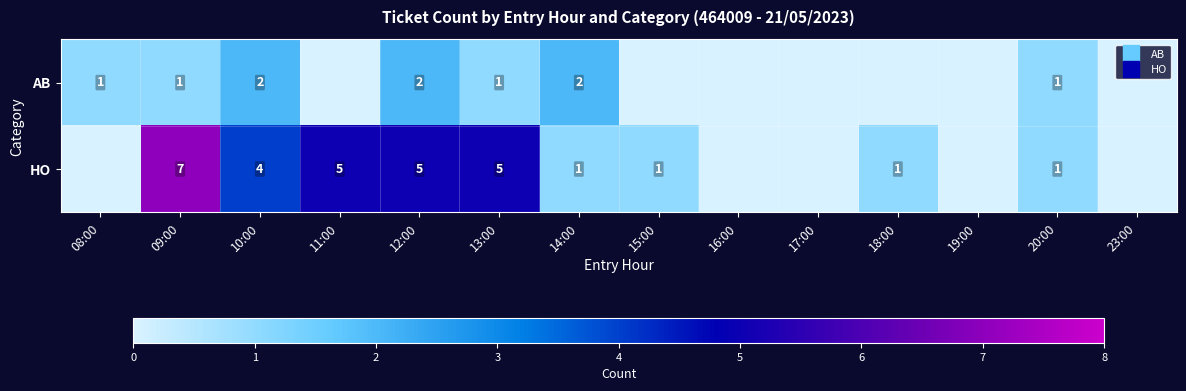

The AB series shows 0 at 17:00. True or false?

True